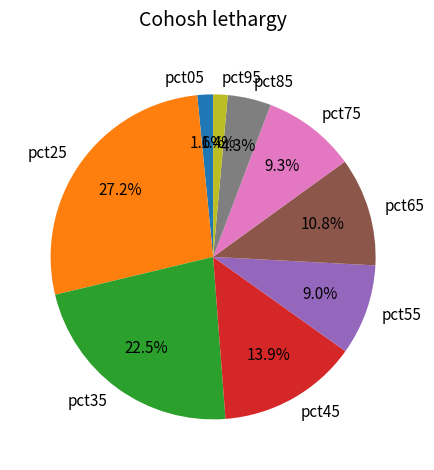

What percentage is NOT represented by pct75?

90.7%